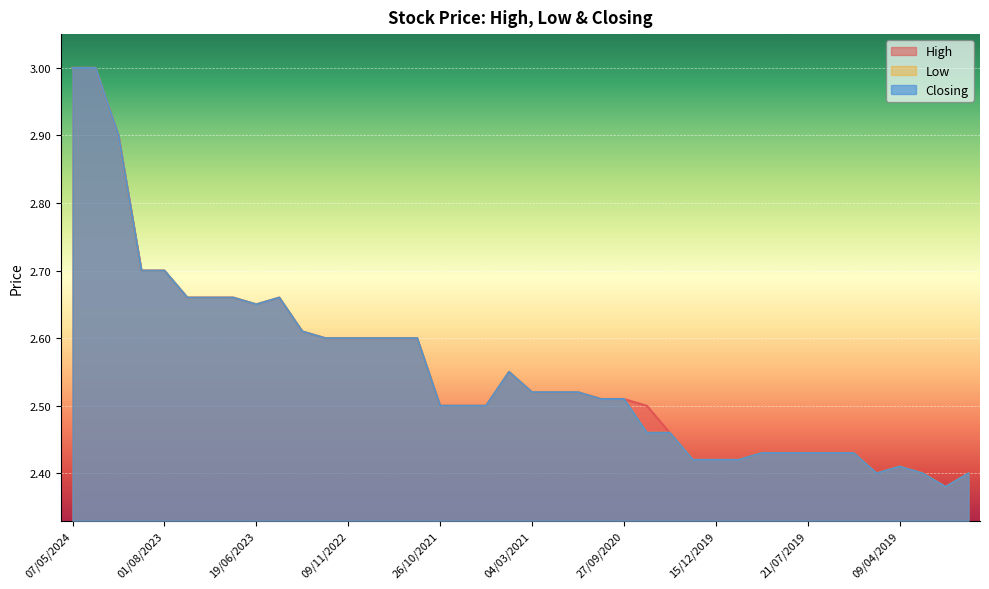

Does the chart display data point markers on the line(s)?

No